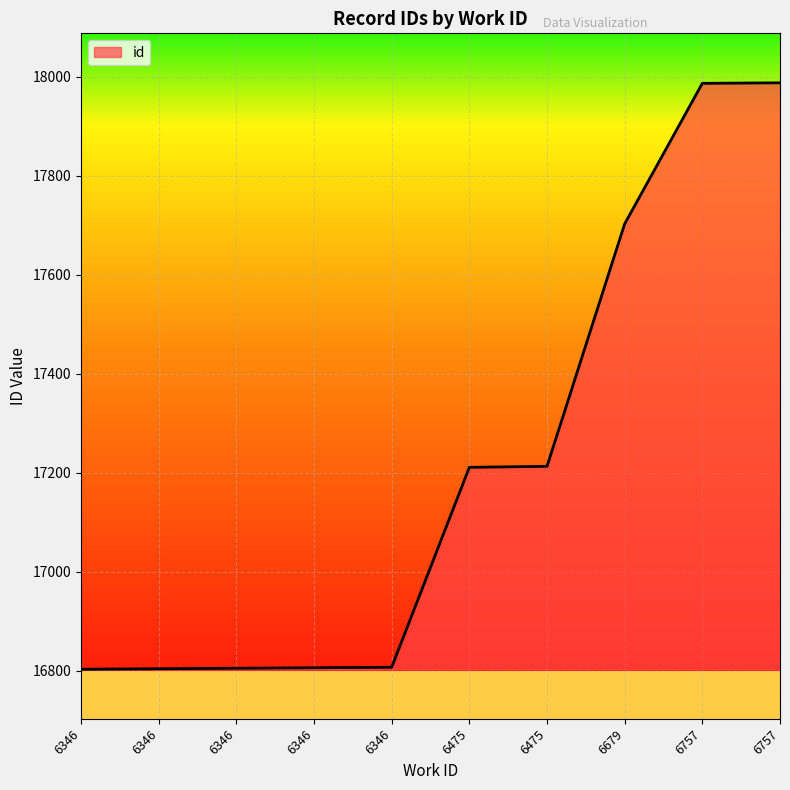

What is the average value?

17213